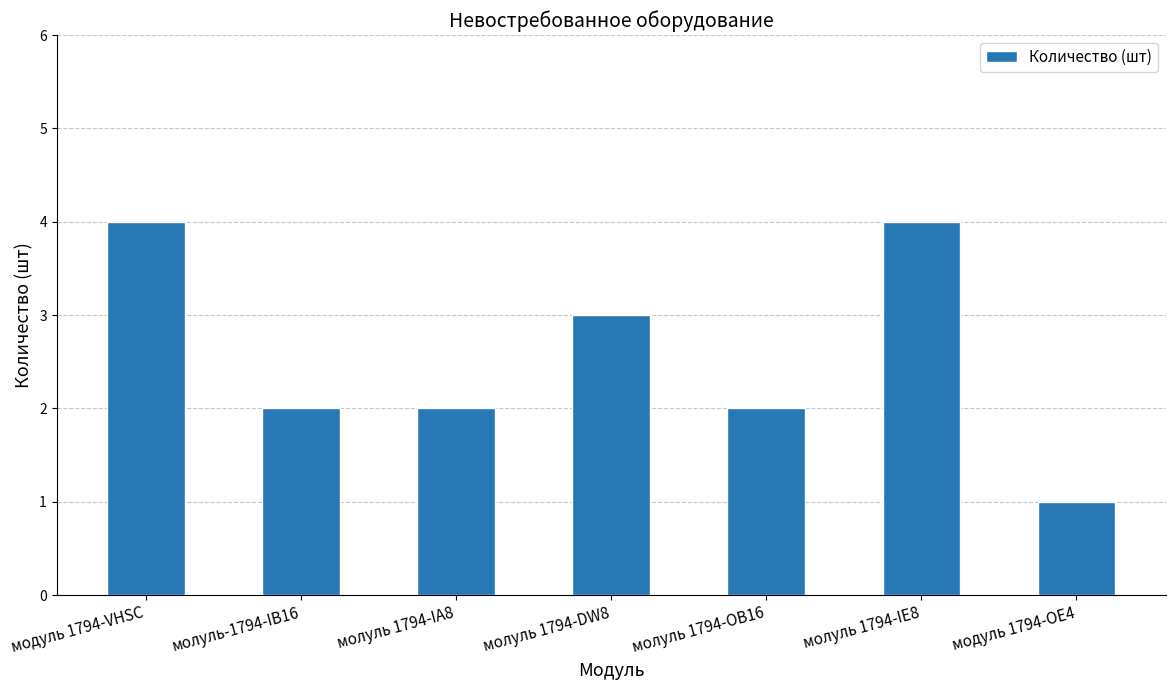

What position from the right is модуль 1794-OE4?

1